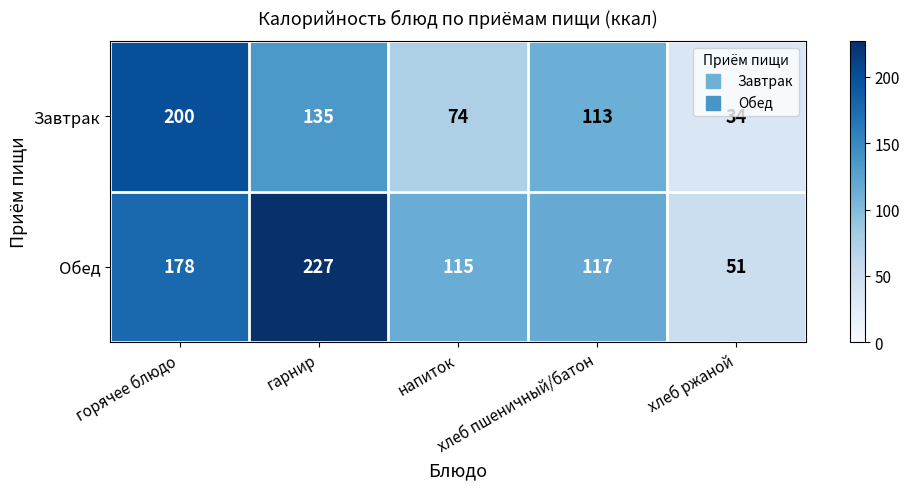

What is the maximum value shown in the chart?

227